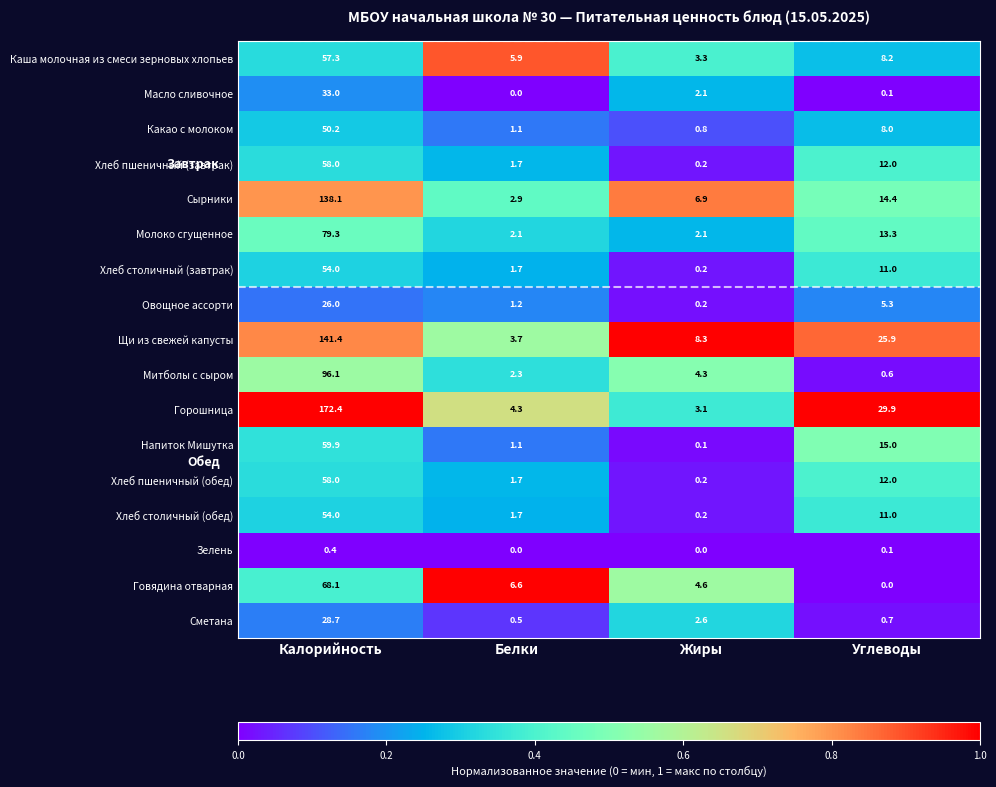

Read the Овощное ассорти value at Углеводы.

5.3